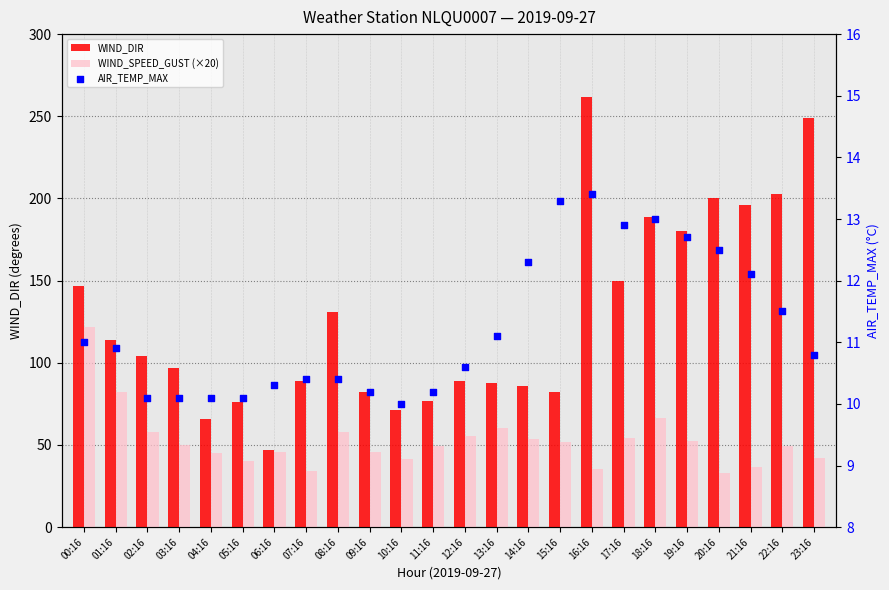

Which series has the largest total across all categories?

WIND_DIR